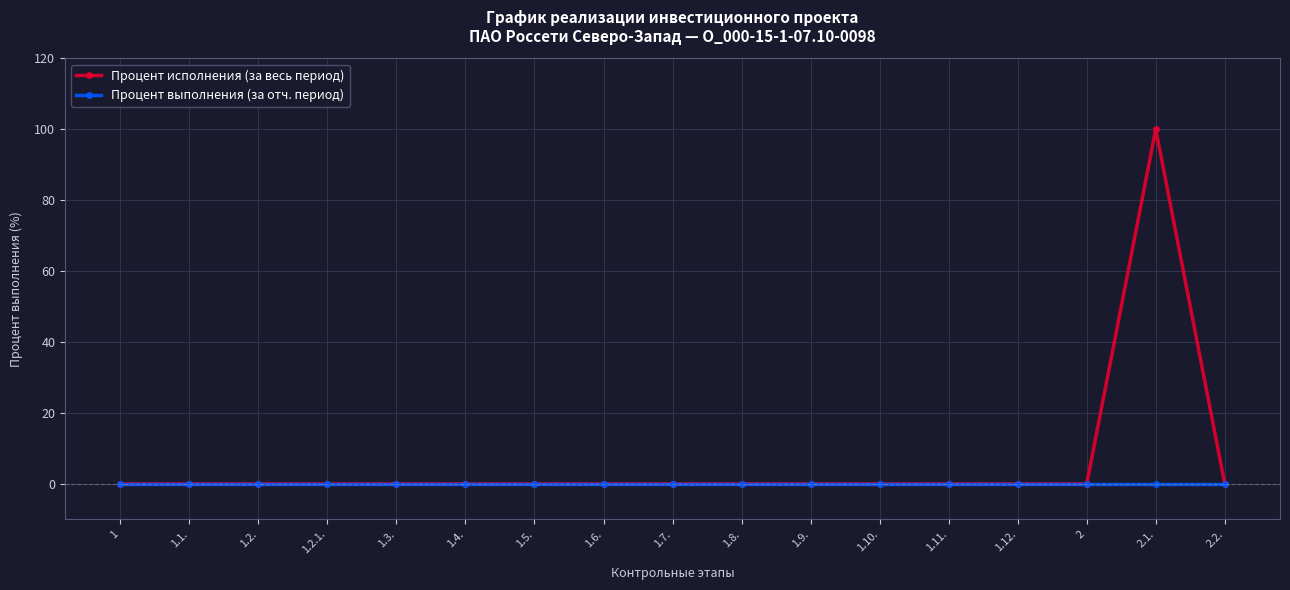

Reading right to left, extract all data points from this chart.

Процент исполнения (за весь период): 0	100	0	0	0	0	0	0	0	0	0	0	0	0	0	0	0
Процент выполнения (за отч. период): 0	0	0	0	0	0	0	0	0	0	0	0	0	0	0	0	0